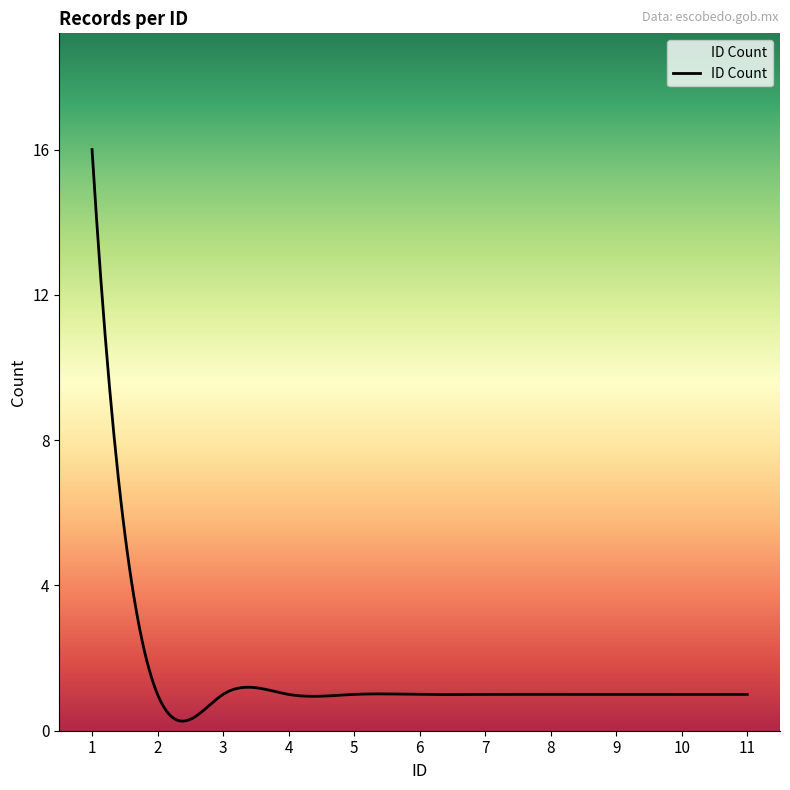

What is the difference between the maximum and minimum values?

15.7